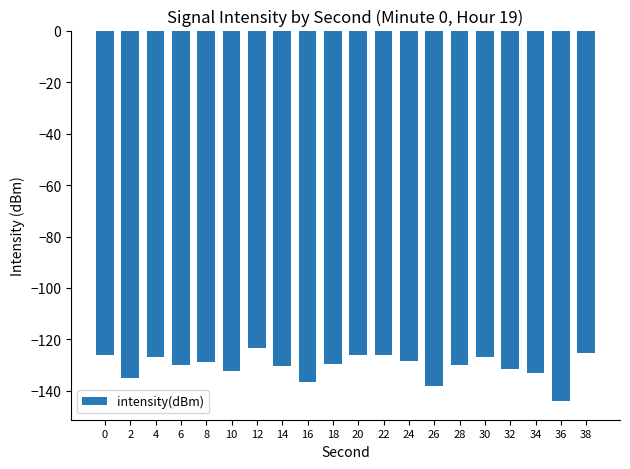

What is the difference between the values at 12 and 30?

3.4